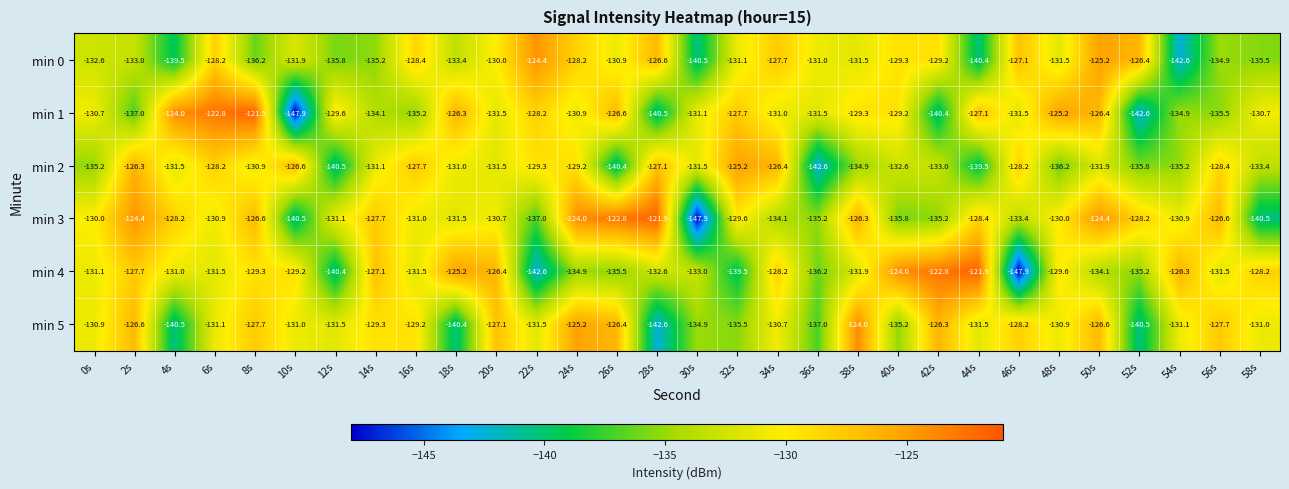

How many series are shown in this chart?

6